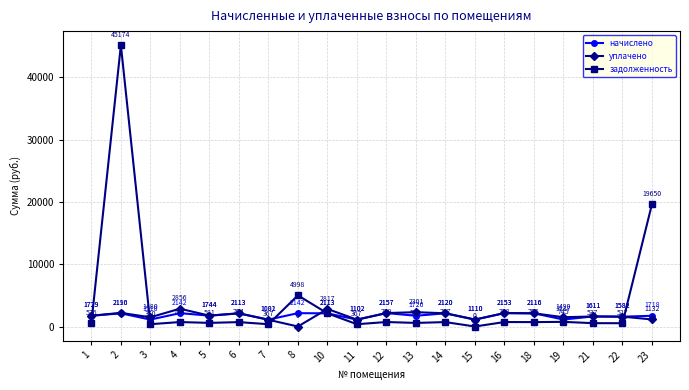

How many interior local valleys does the начислено series have?

8